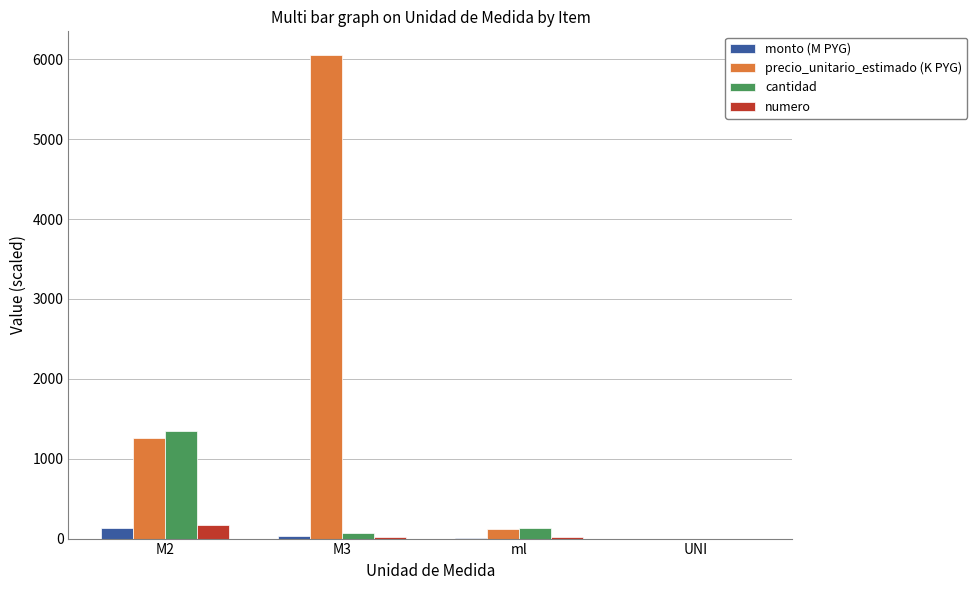

At which category is the sum across all series the highest?

M3